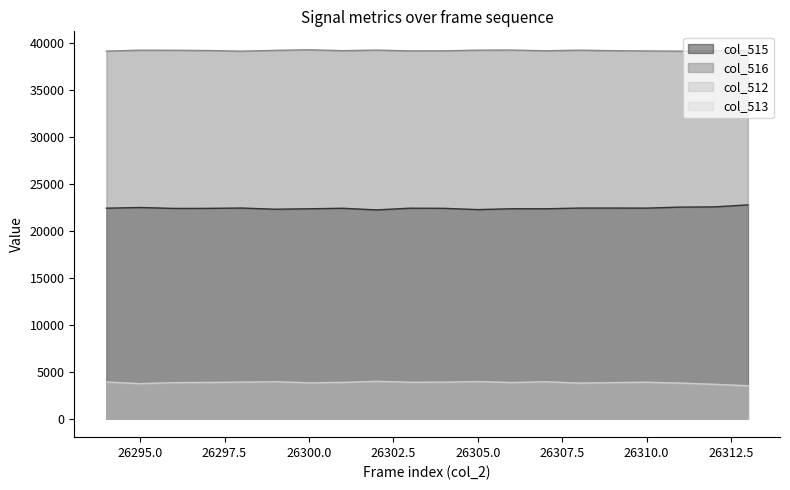

How many interior local valleys does the col_515 series have?

6